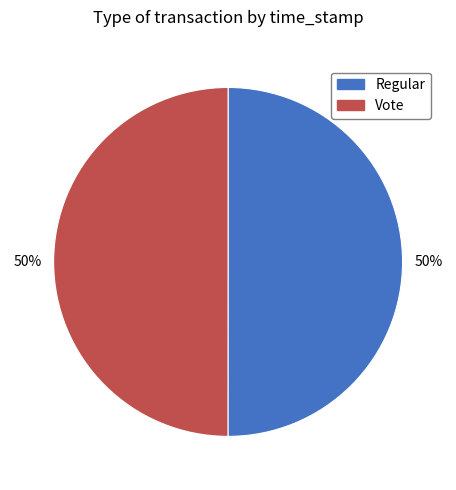

What is the ratio of the value at Regular to the value at Vote?

1.0